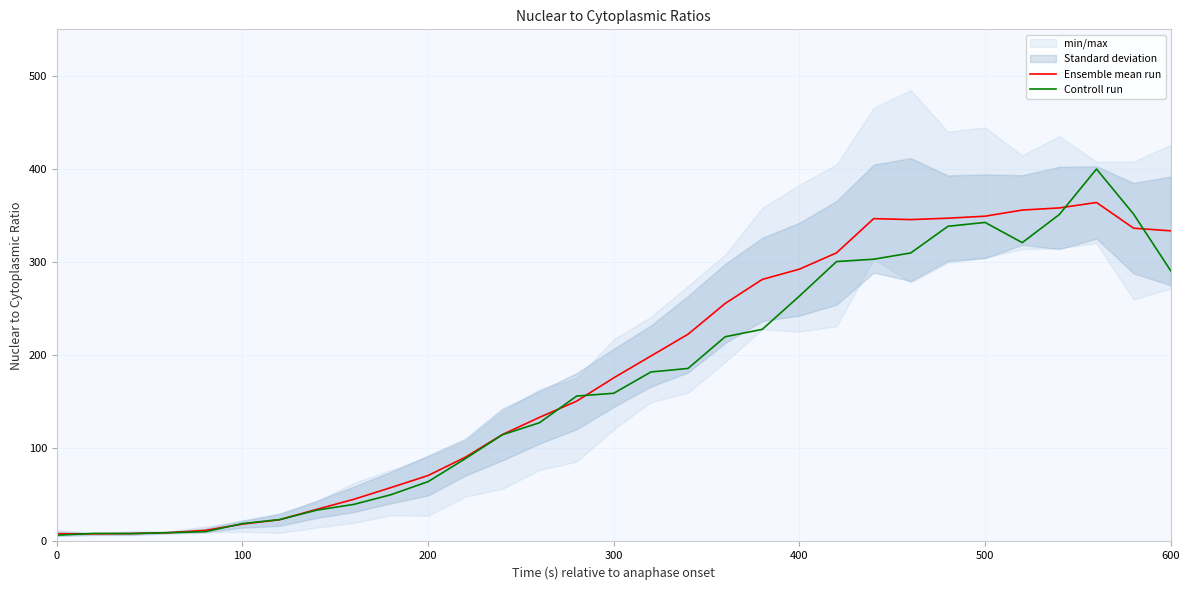

What is the maximum value for Controll run?

400.0